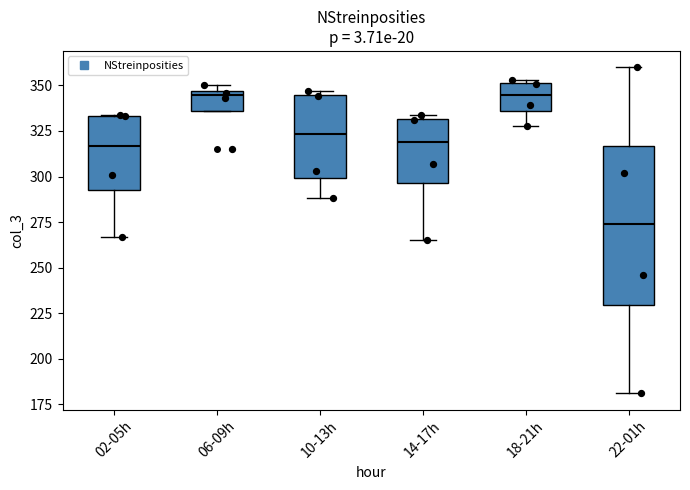

Which box has the lowest median line?

22-01h